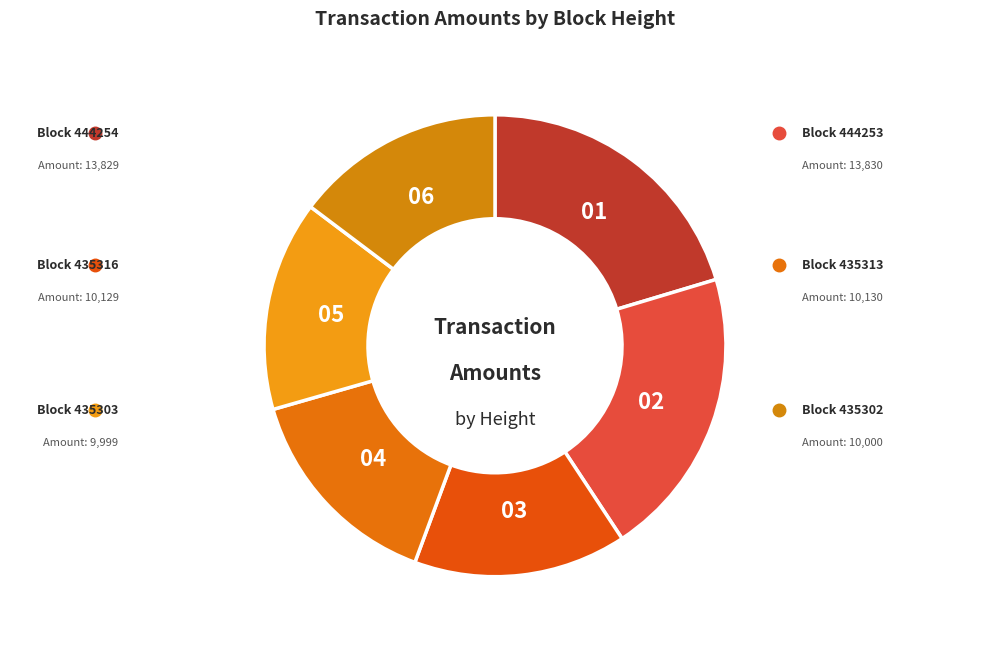

Count the number of slices in the pie.

6